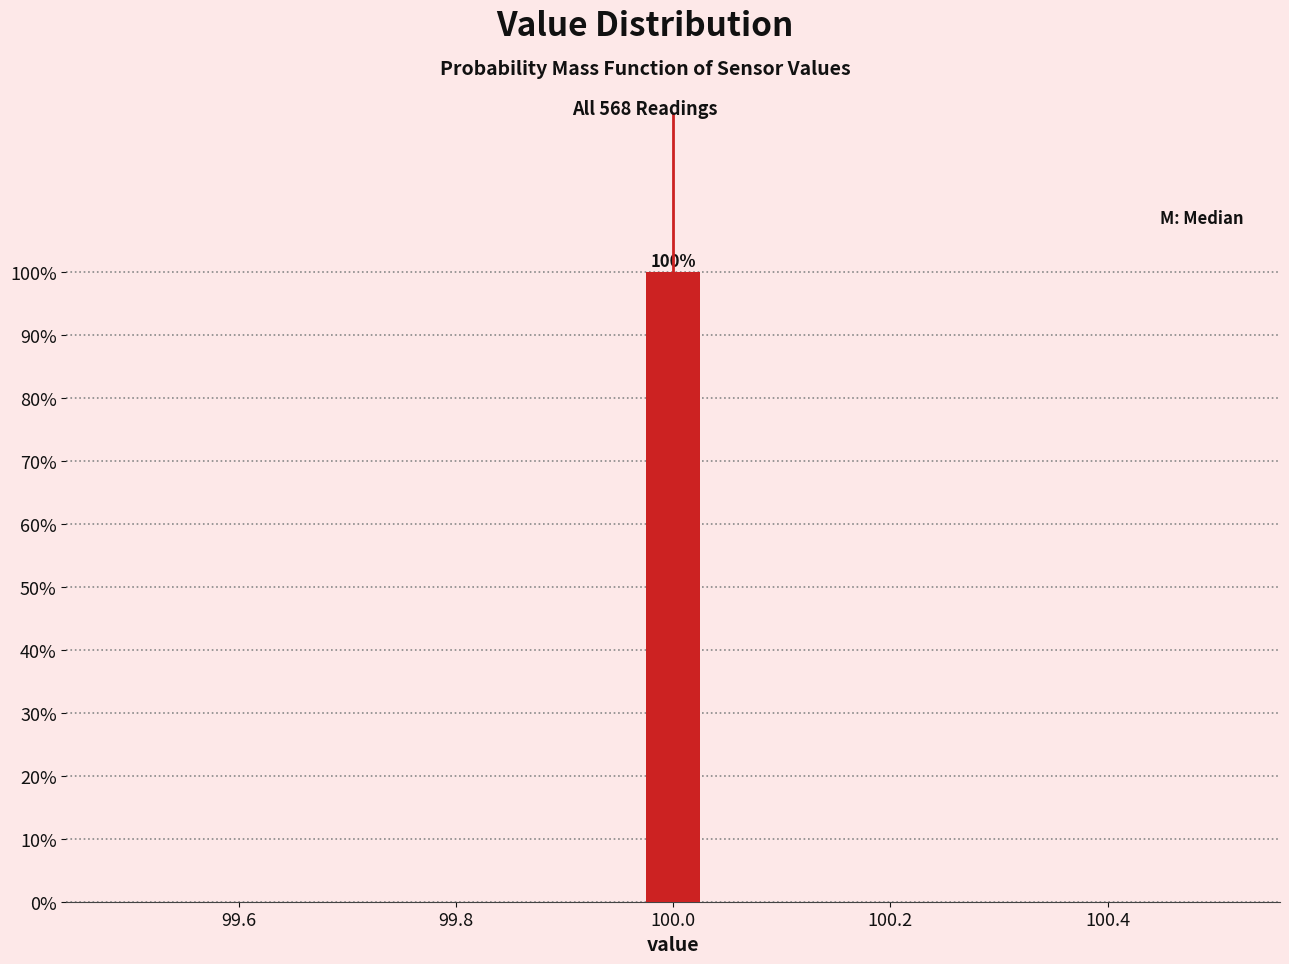

Read against the x-axis, roughly where is the centre of the tallest bar?

100.00